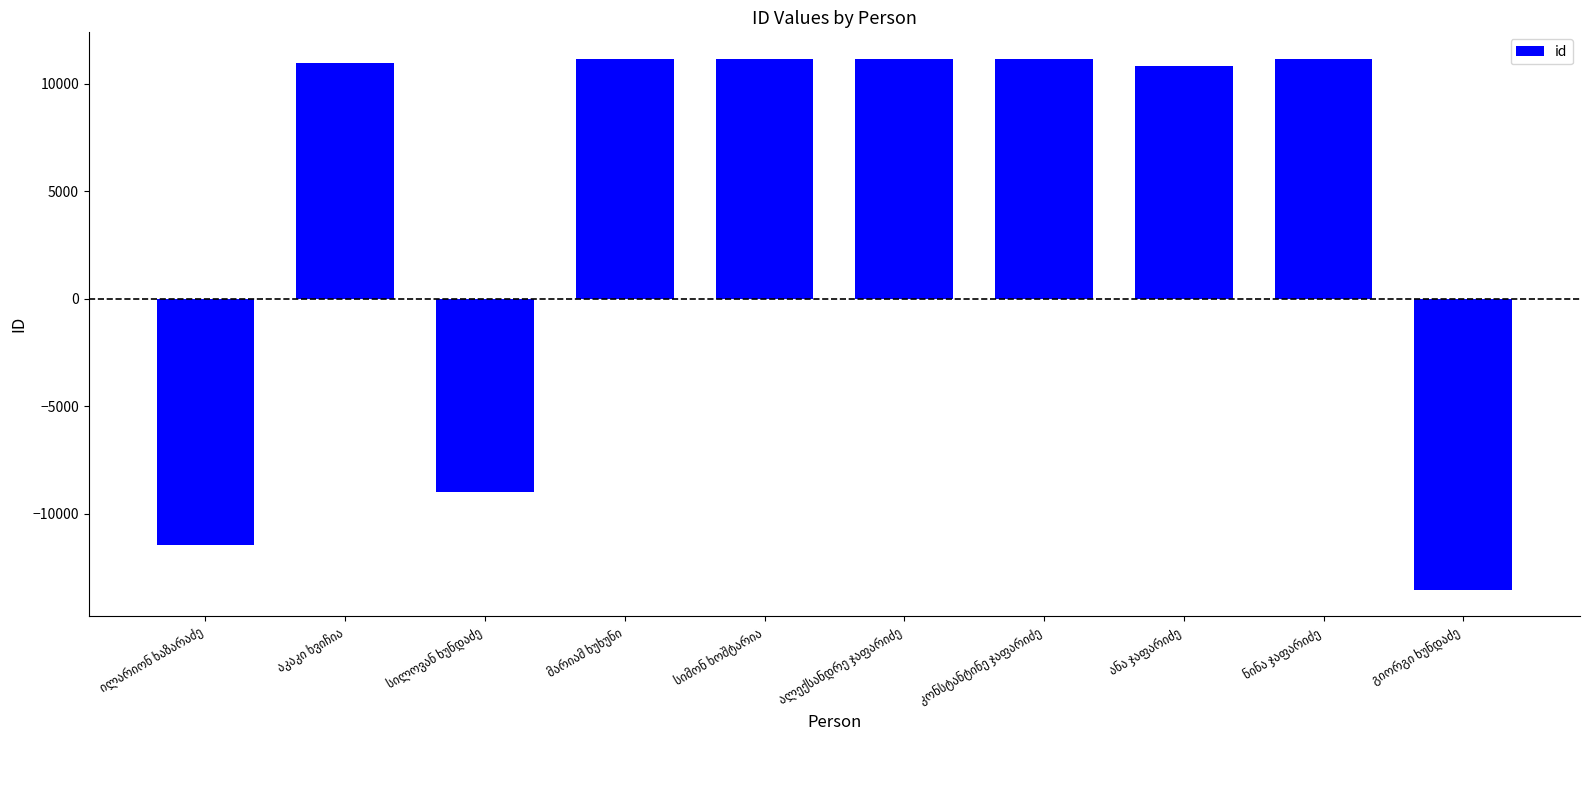

What is the maximum value shown in the chart?

11165